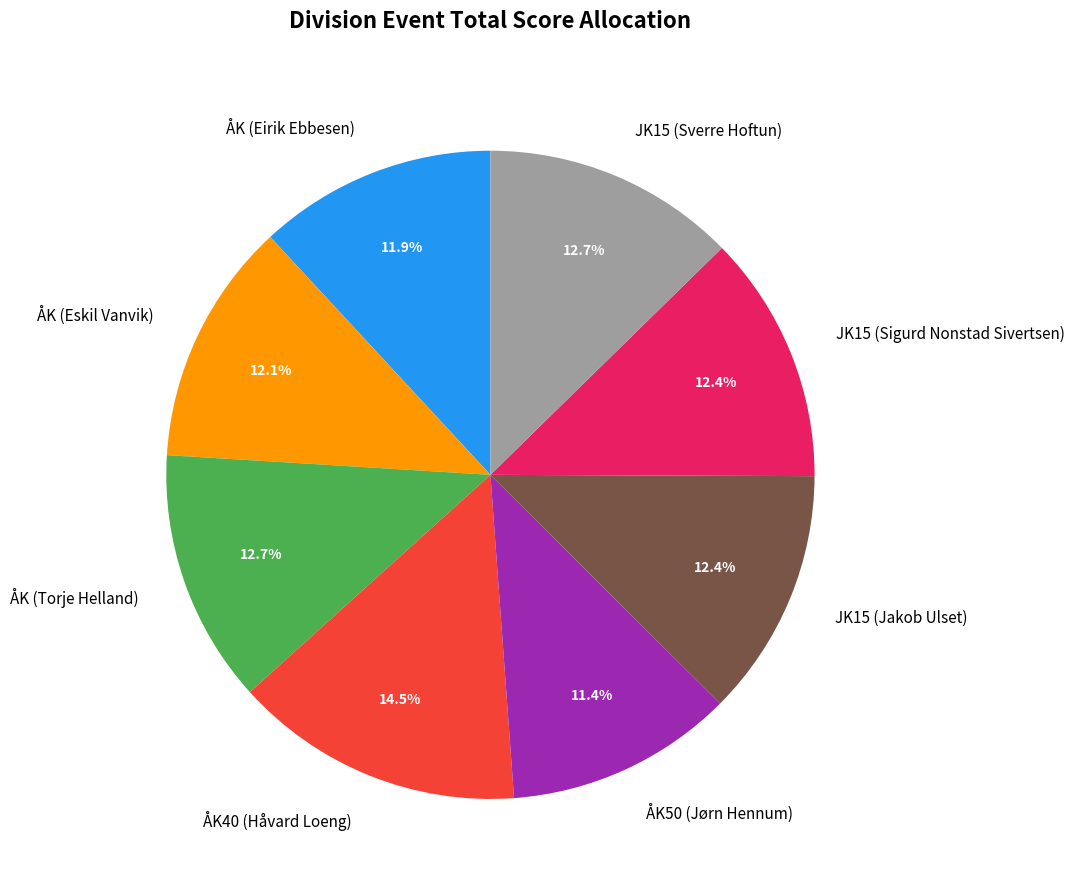

Which category has the smallest portion of the pie?

ÅK50 (Jørn Hennum)